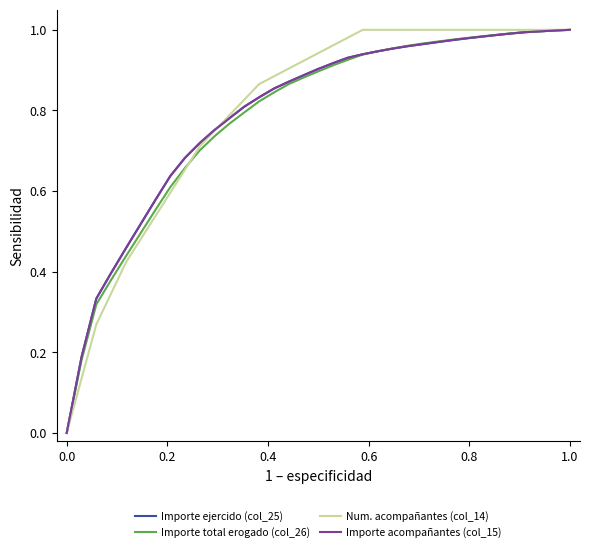

Does the chart have visible grid lines?

No